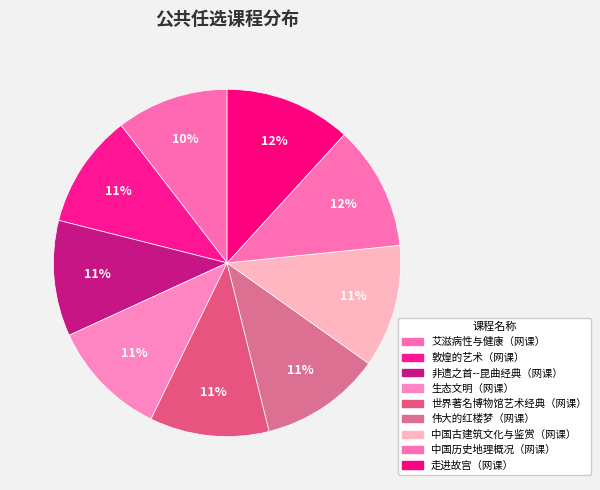

To the nearest percent, what percentage of the pie is 世界著名博物馆艺术经典（网课）?

11%